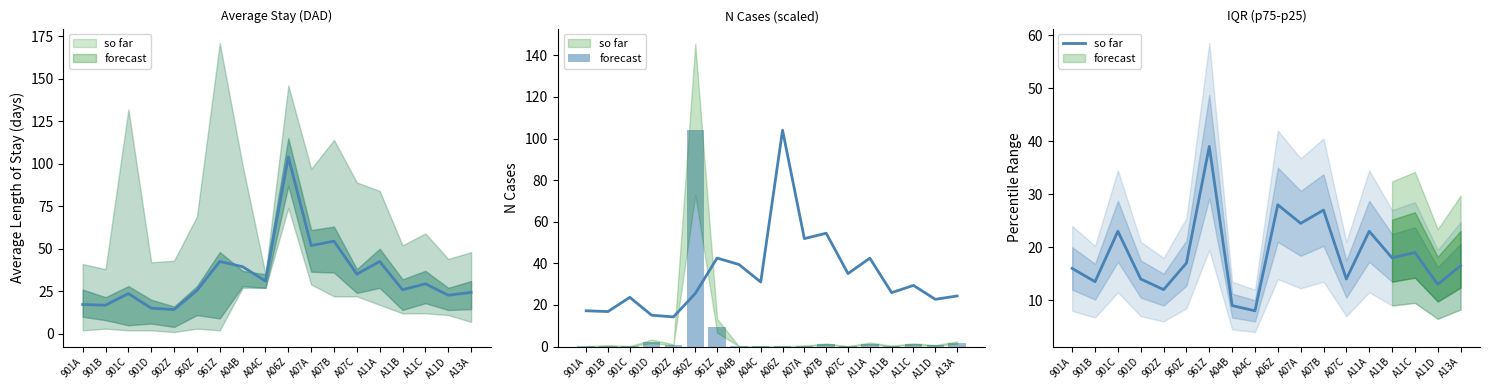

What position from the right is A07B?

7